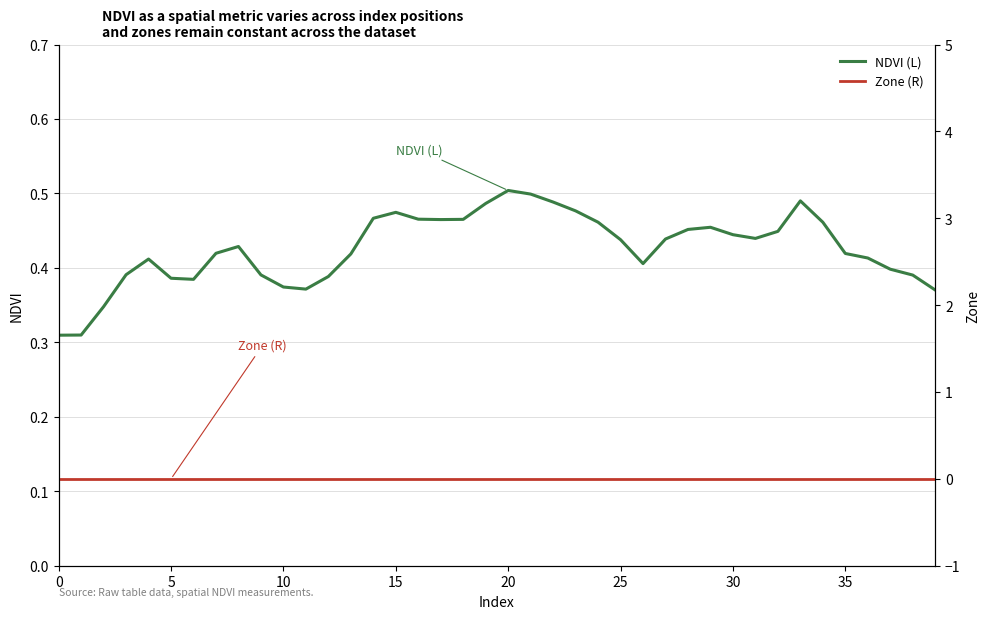

What is the average value of the NDVI (L) series?

0.4